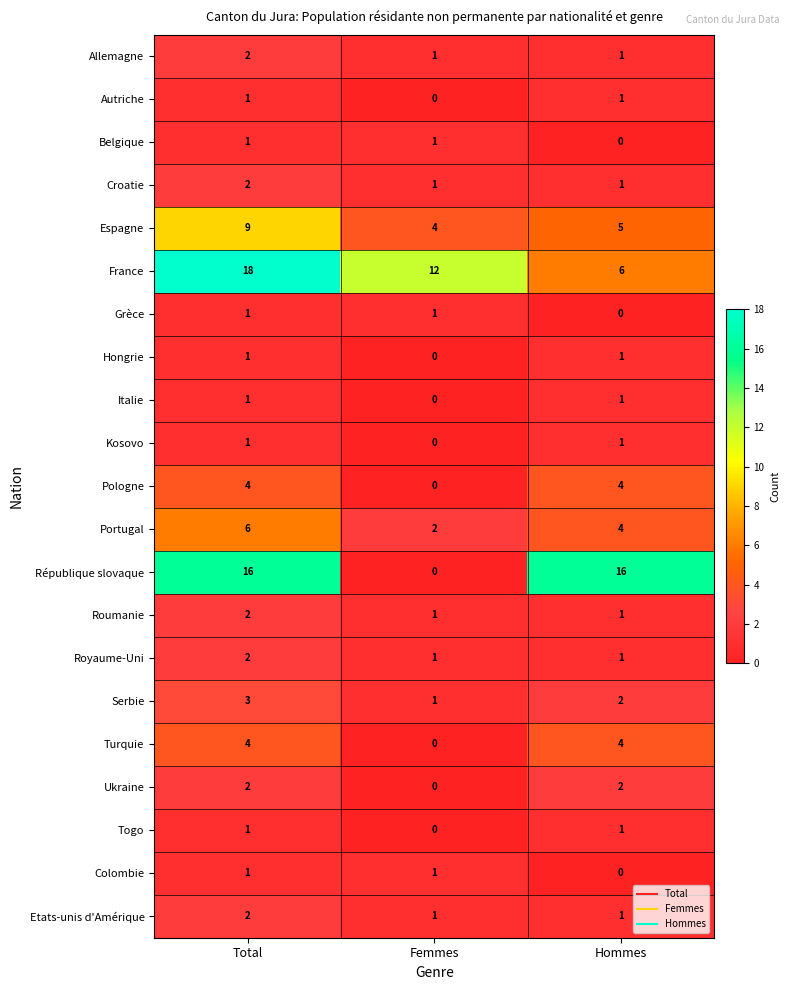

At which category is the sum across all series the highest?

Total